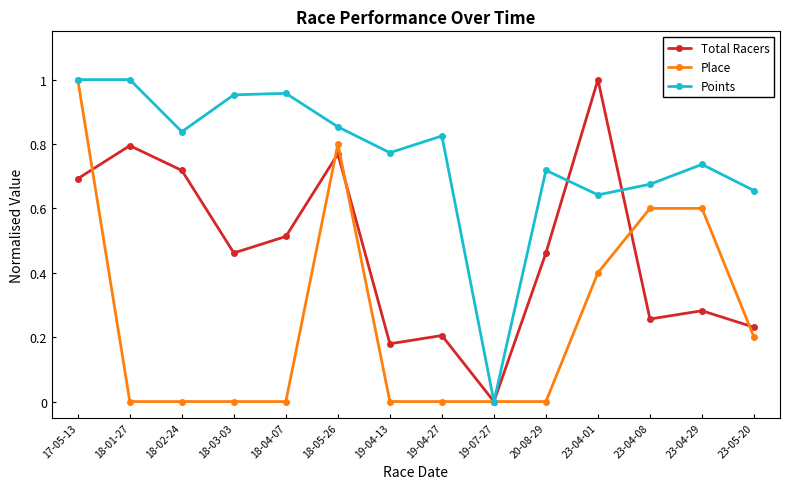

Rank the series at 18-05-26 from highest to lowest value.

Points, Place, Total Racers